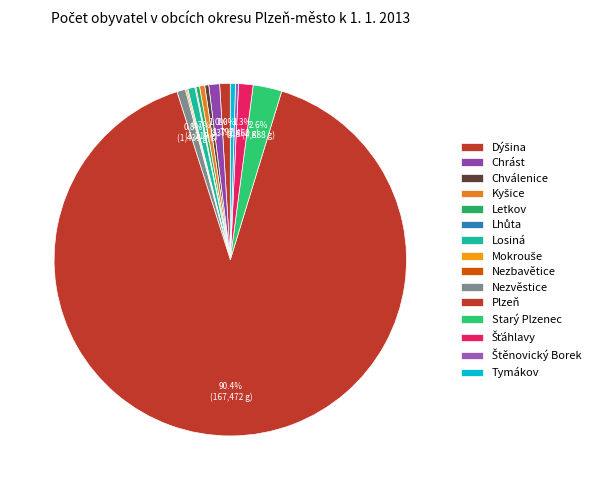

How many slices are in this pie chart?

15